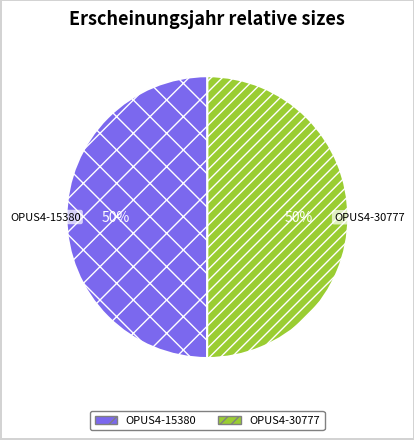

True or false: OPUS4-30777 accounts for 50% of the total.

True